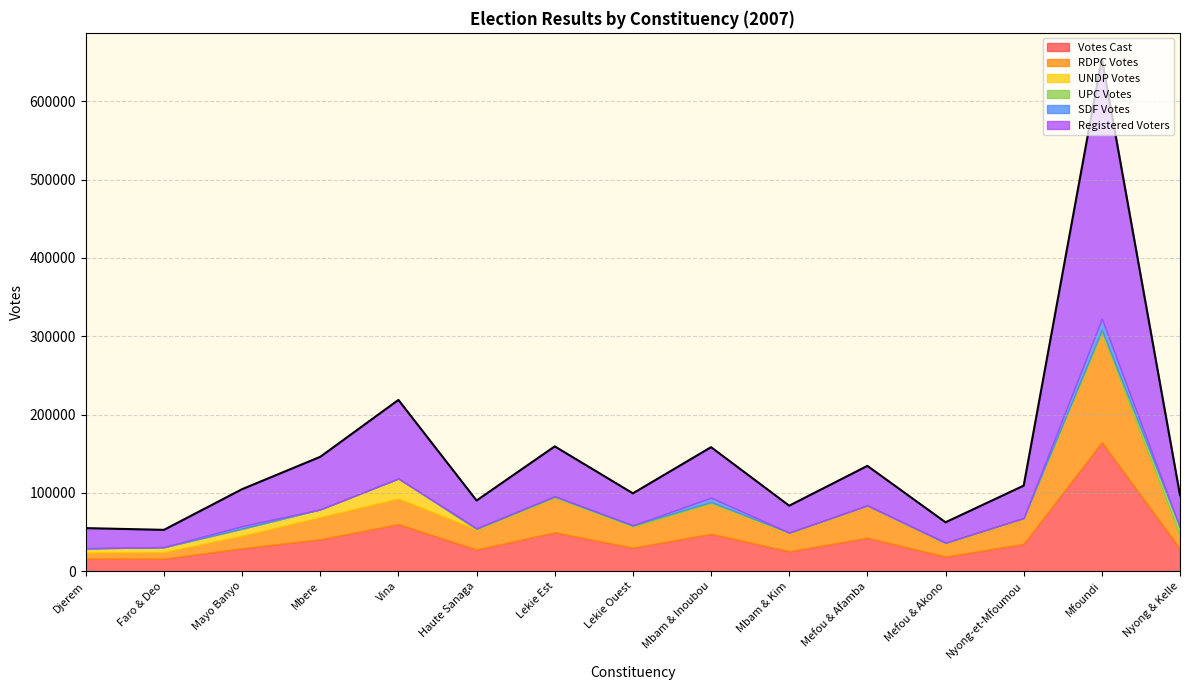

True or false: UPC Votes has a value of 4393 at Vina.

False